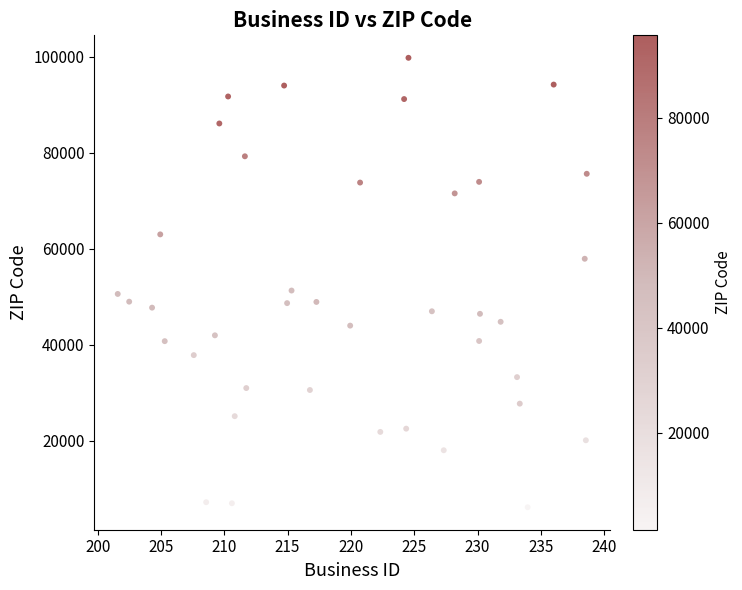

What is the range of X values (max minus min)?

37.0